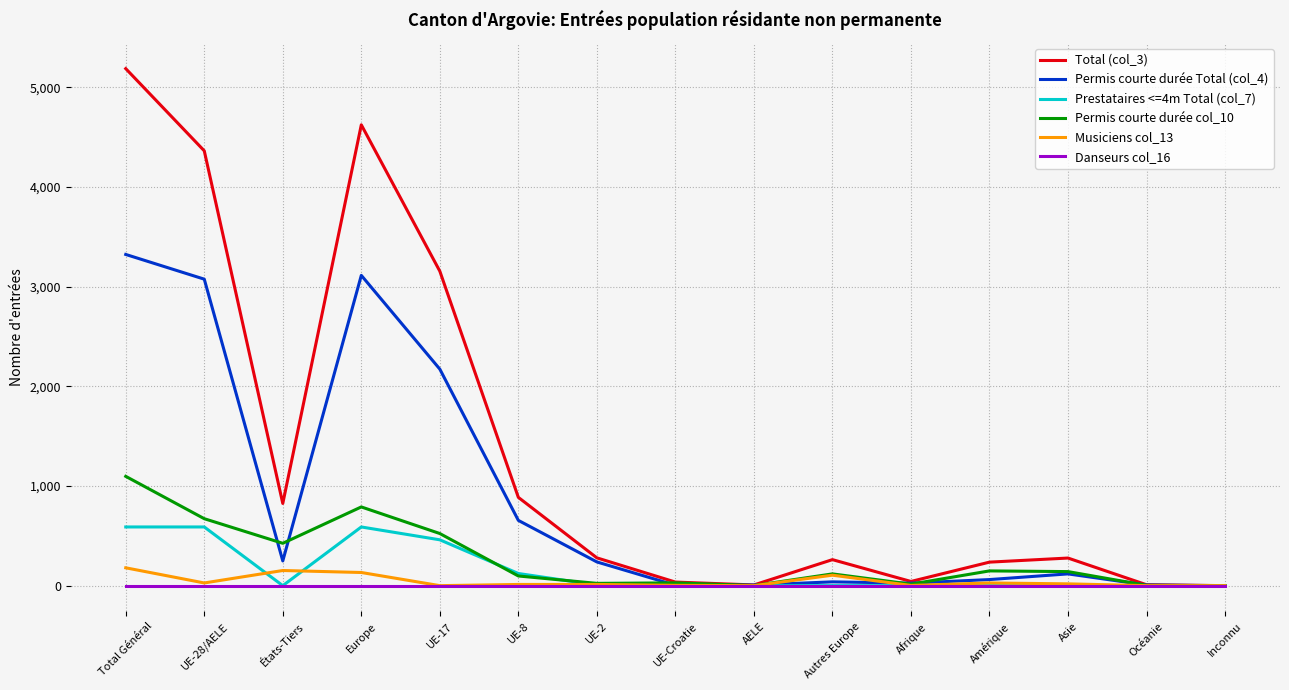

What is the difference between the second highest and minimum values in the Permis courte durée Total (col_4) series?

3114